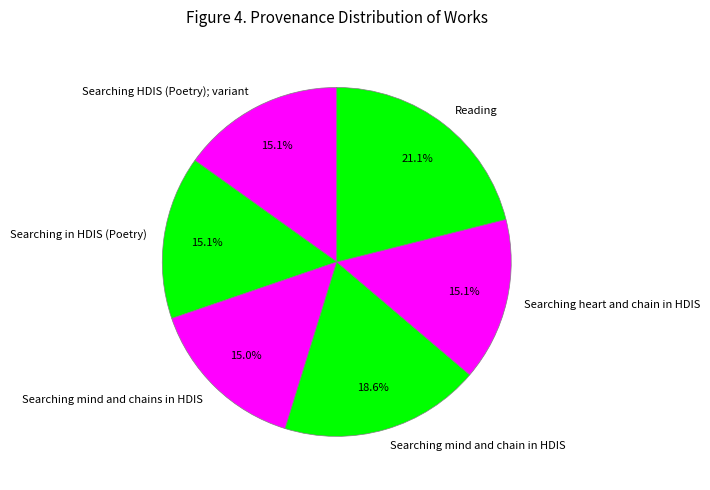

Which has a higher value, Searching mind and chains in HDIS or Reading?

Reading